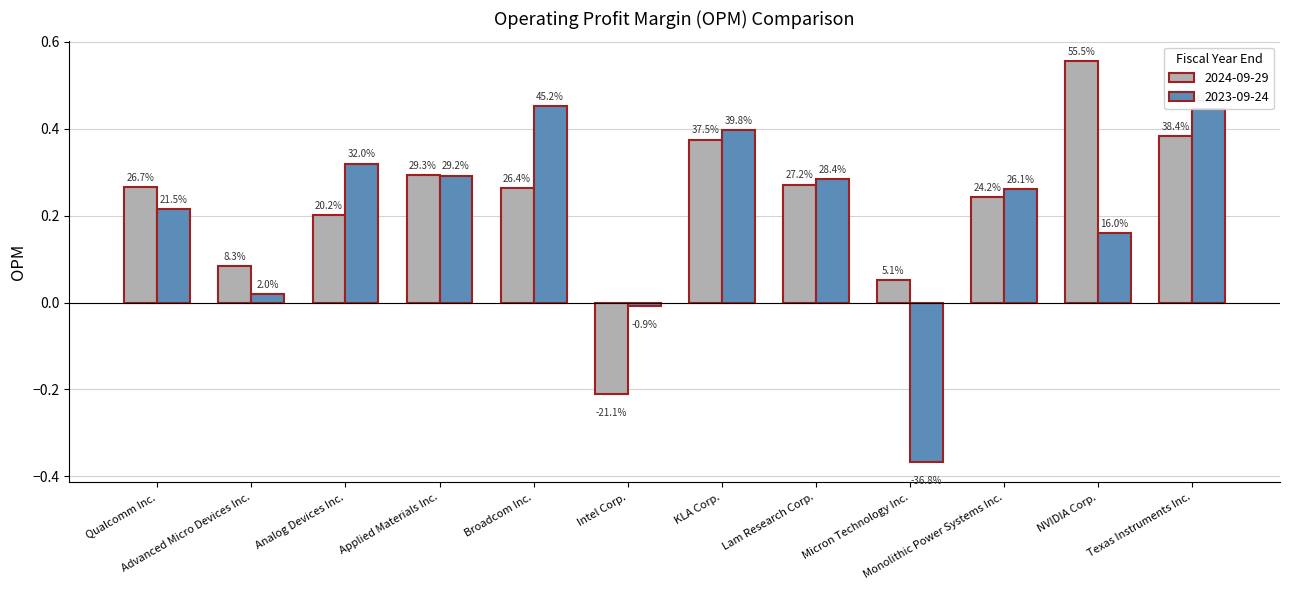

True or false: 2024-09-29 has a value of -0.2 at Intel Corp..

True